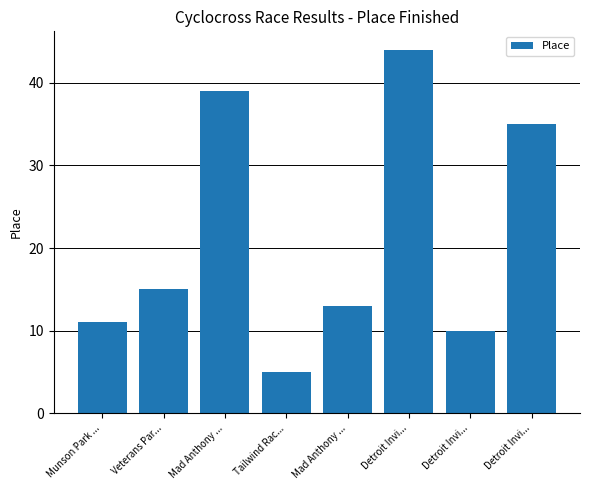

How many bars are there in total?

8